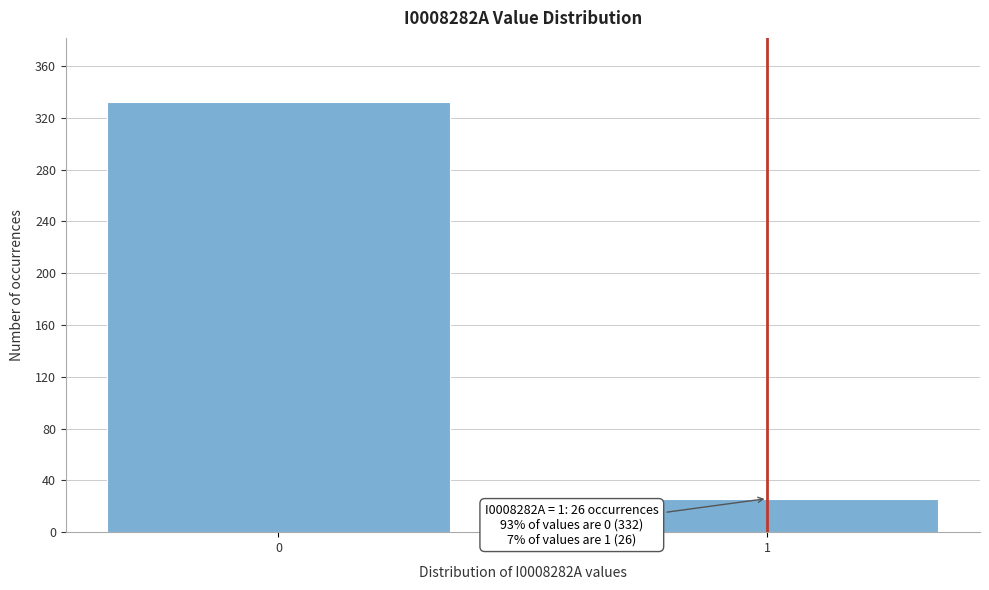

Reading left to right, what are all the values shown in this chart?

332	26